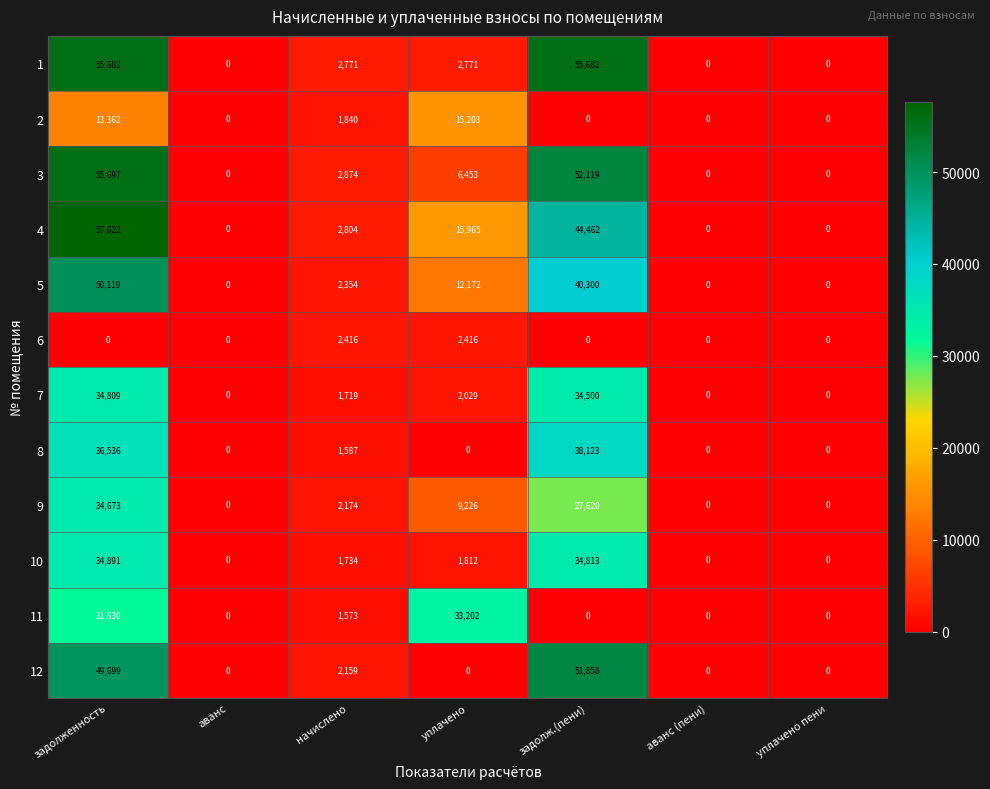

What is the greatest value displayed?

57622